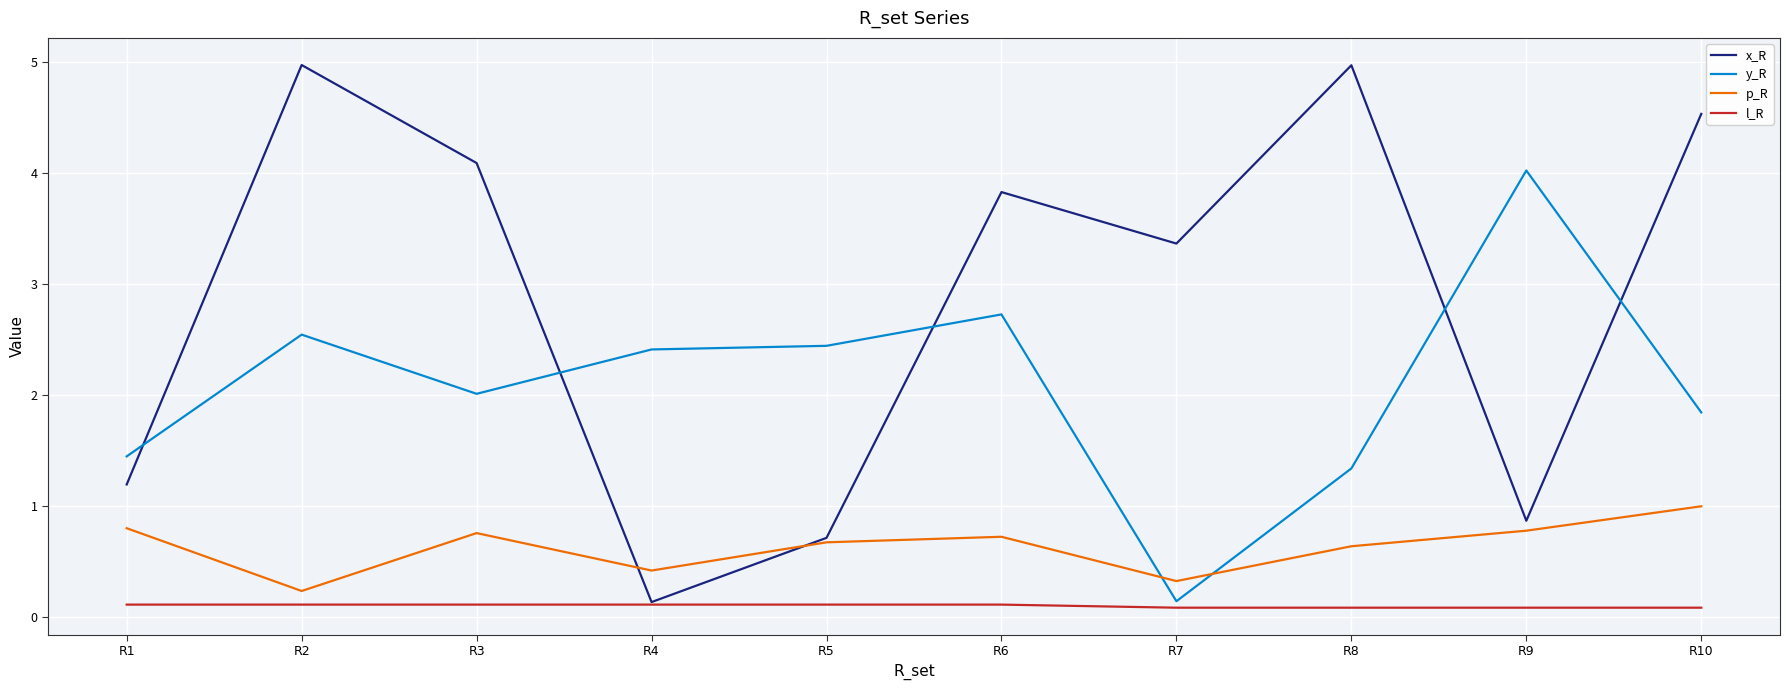

In x_R, how many points are higher than both neighbors (excluding endpoints)?

3